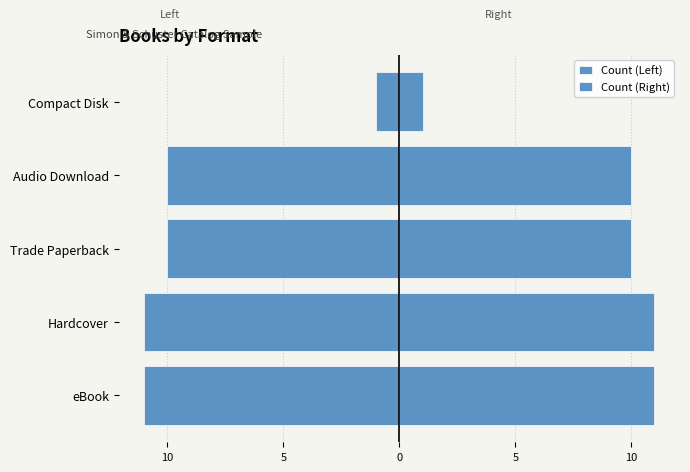

Does the chart contain stacked bars?

No